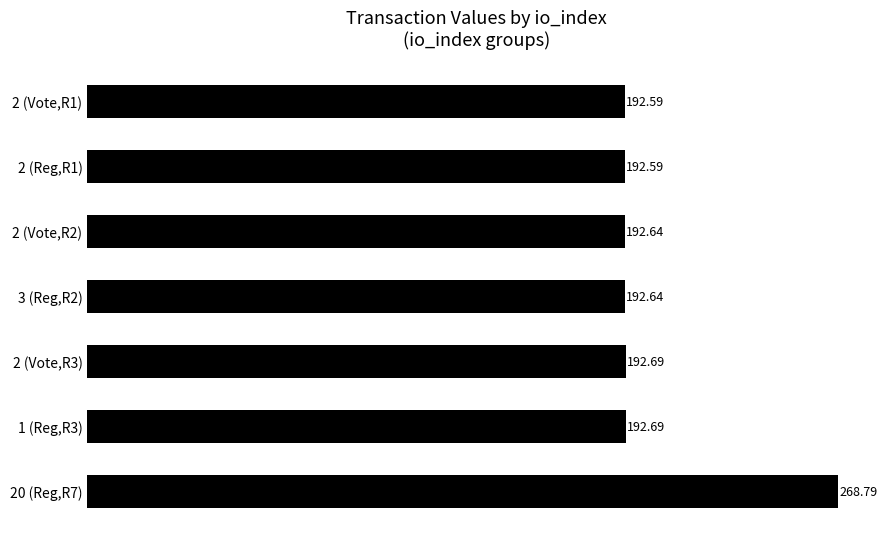

What is the difference between the maximum and second lowest values?

76.2